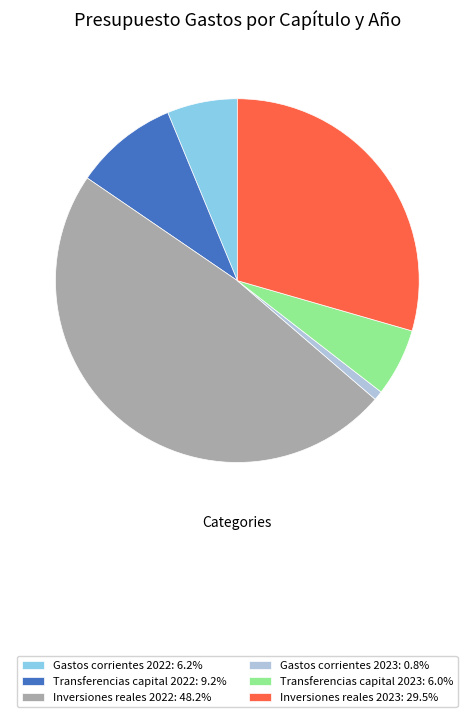

Approximately how many times larger is the value at Inversiones reales 2023: 29.5% compared to Gastos corrientes 2023: 0.8%?

35.8